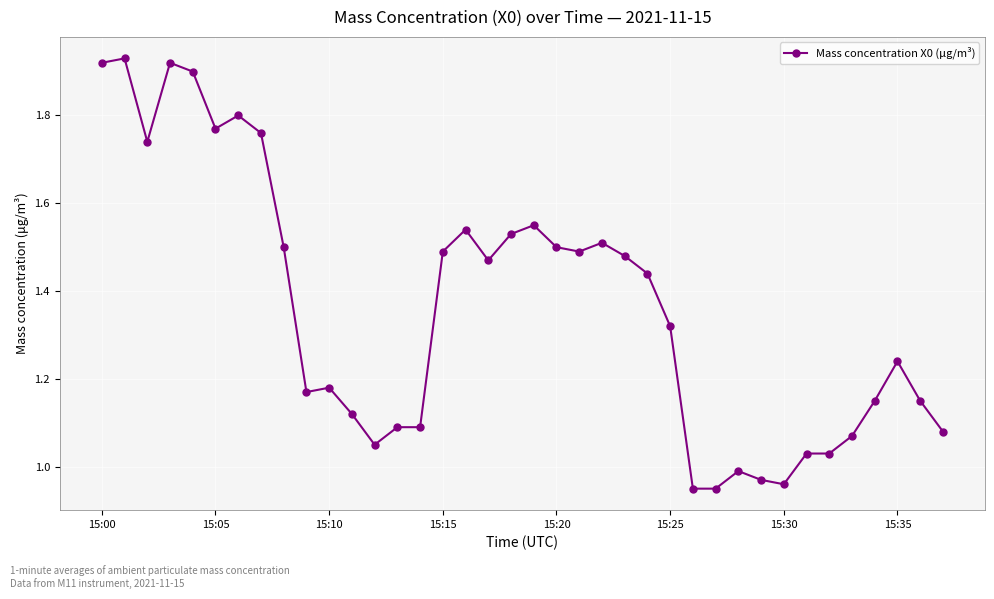

True or false: there are more than 0 points higher than both neighbors.

True